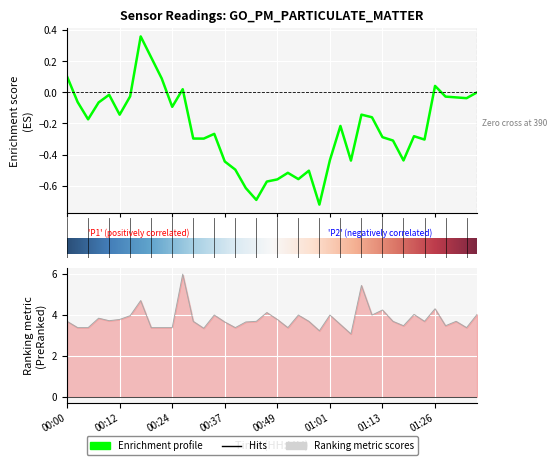

Is it true that P1 equals 39.7 at 01:18?

False